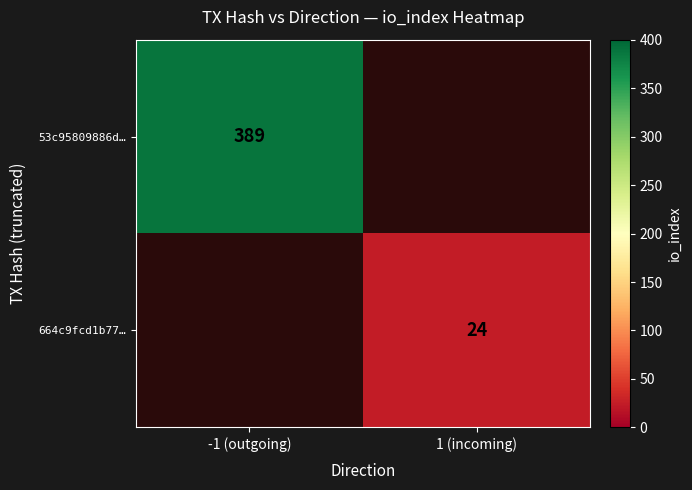

The 53c95809886d… series shows 102 at -1 (outgoing). True or false?

False